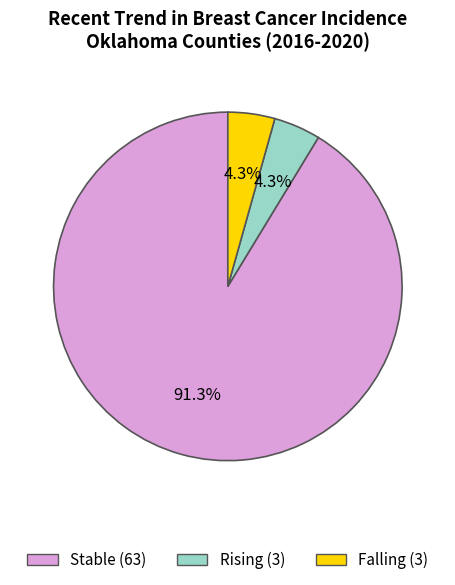

Count the number of slices in the pie.

3